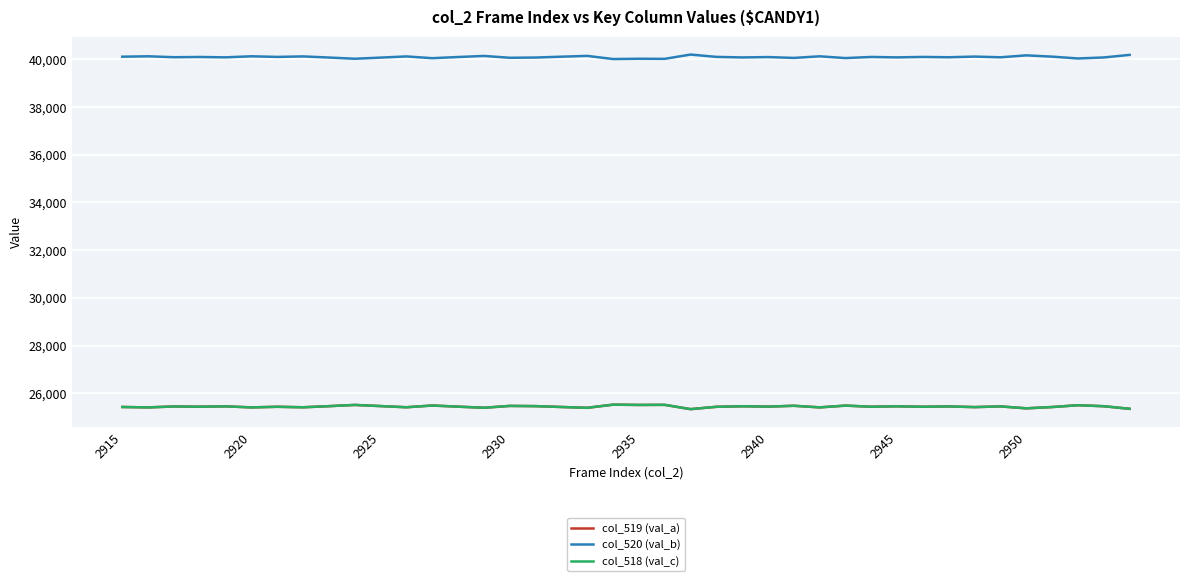

What is the difference between the maximum and minimum values in the col_518 (val_c) series?

188